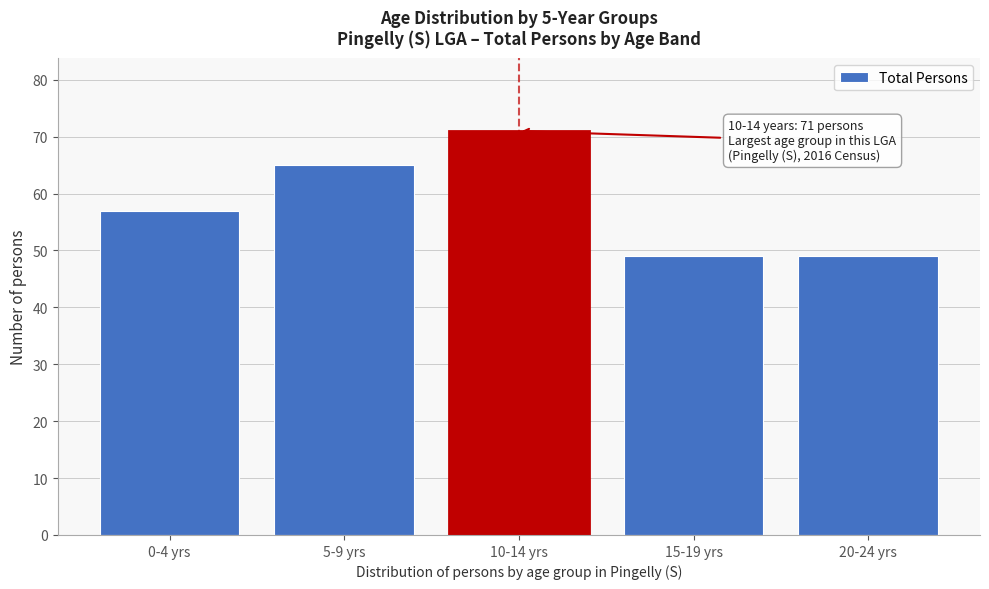

Reading left to right, extract all data points from this chart.

57	65	71	49	49